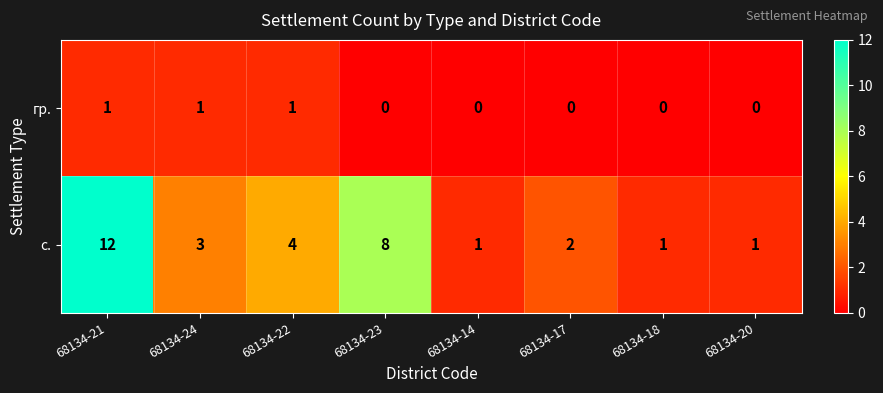

Reading left to right, transcribe all the data shown in this chart.

гр.: 68134-21=1	68134-24=1	68134-22=1	68134-23=0	68134-14=0	68134-17=0	68134-18=0	68134-20=0
с.: 68134-21=12	68134-24=3	68134-22=4	68134-23=8	68134-14=1	68134-17=2	68134-18=1	68134-20=1